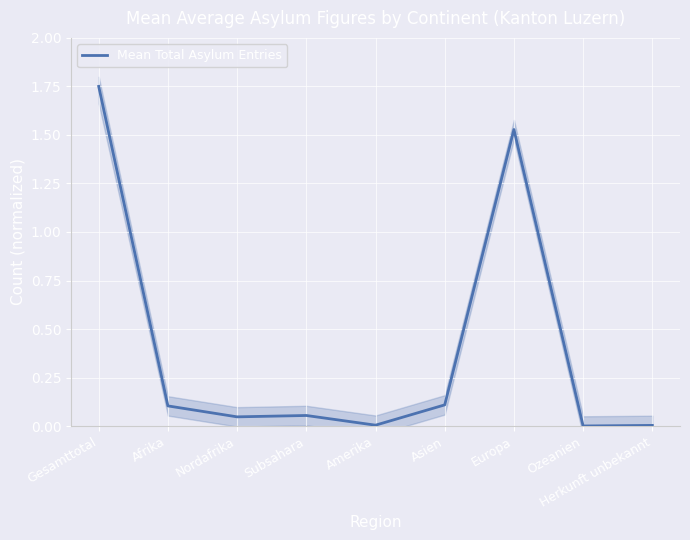

How many interior local valleys (lower than both neighbors) does the data have?

3